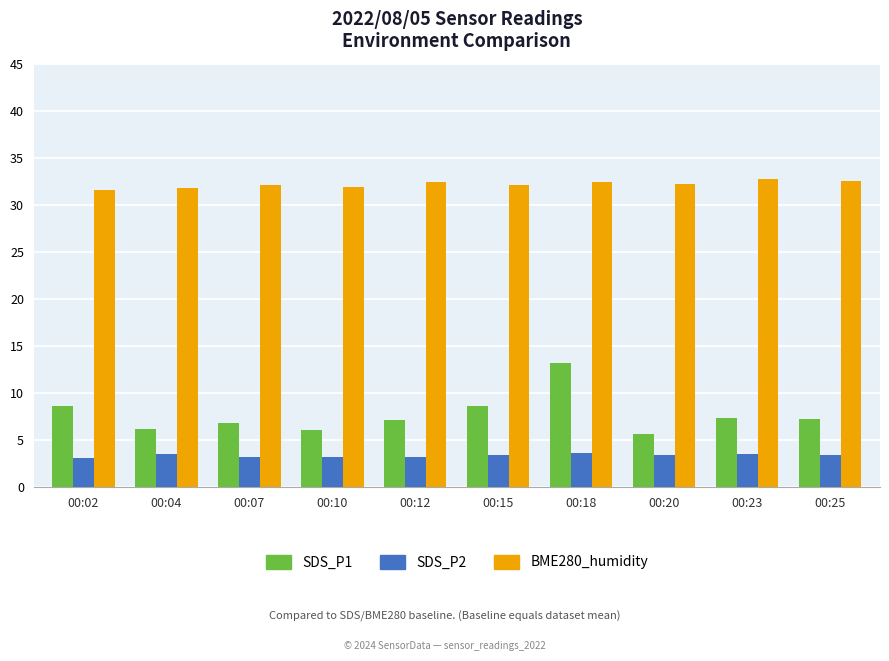

What is the minimum value shown in the chart?

3.1